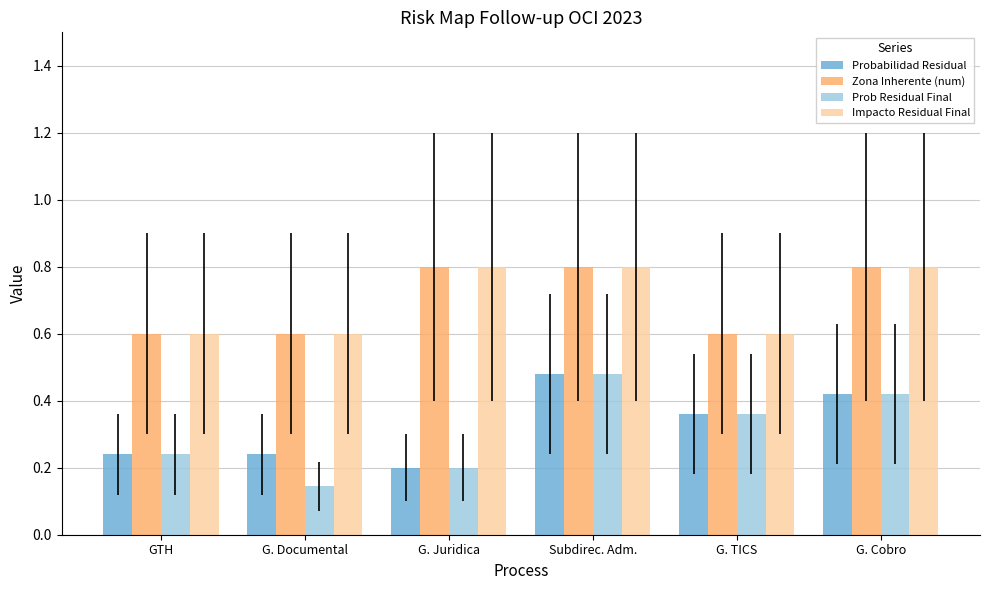

What is the total value across all series at G. Cobro?

2.4